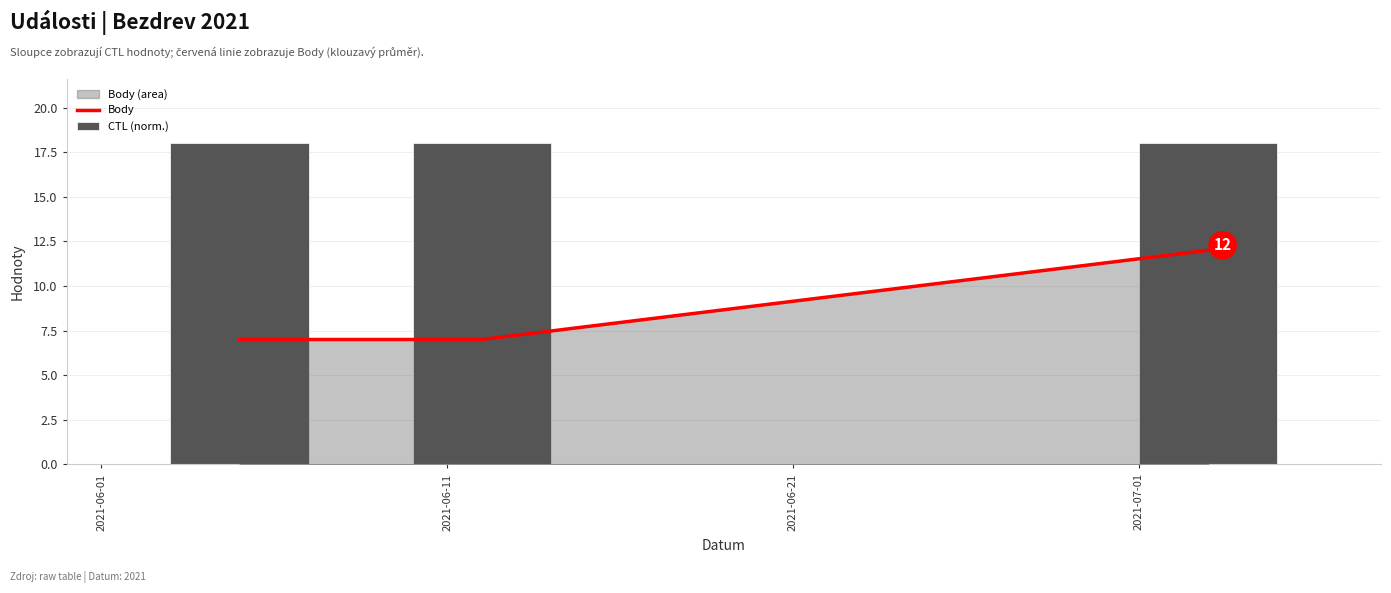

How many data points in Body are above 7?

1